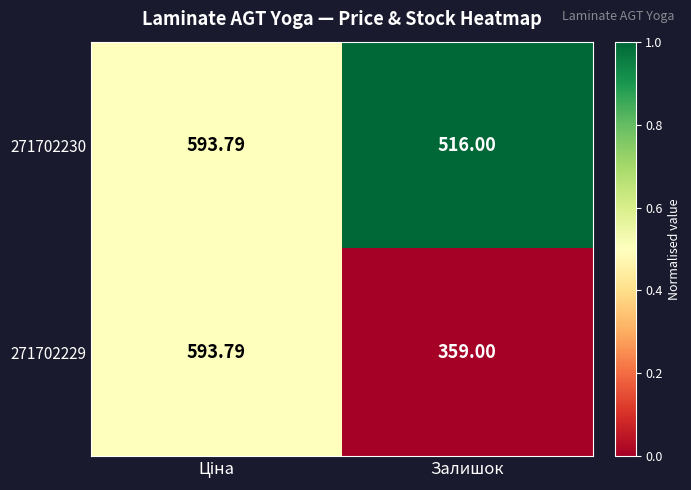

Which category has the lowest value in the 271702229 series?

Залишок